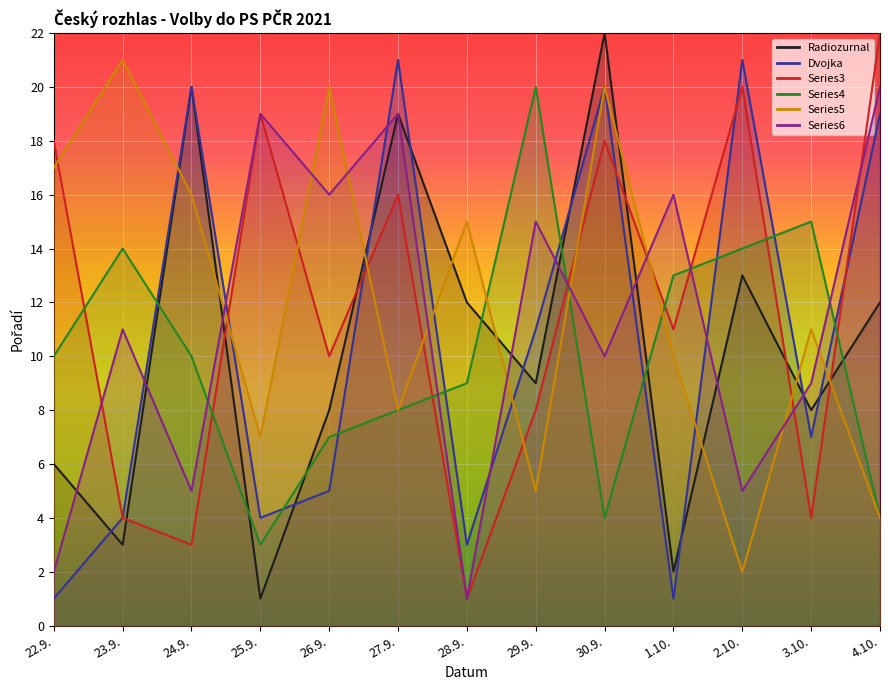

True or false: Series3 and Series5 intersect in this chart.

True